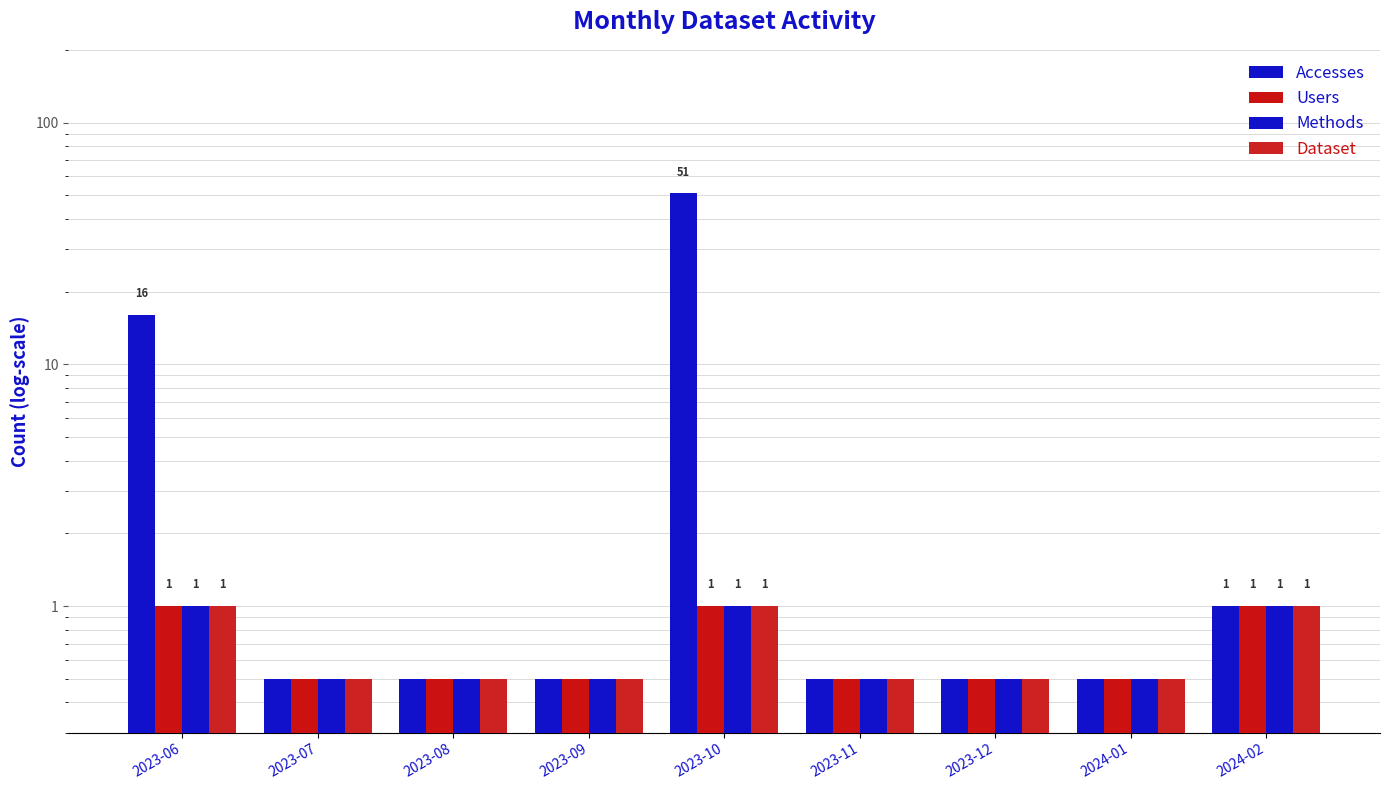

Which series has the largest total across all categories?

Accesses